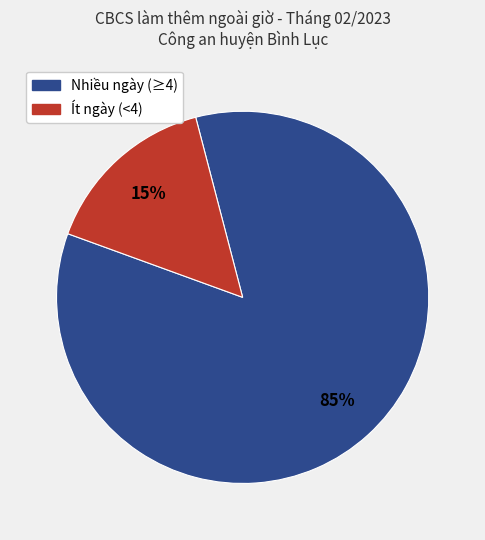

To the nearest percent, what is the average slice percentage?

50%